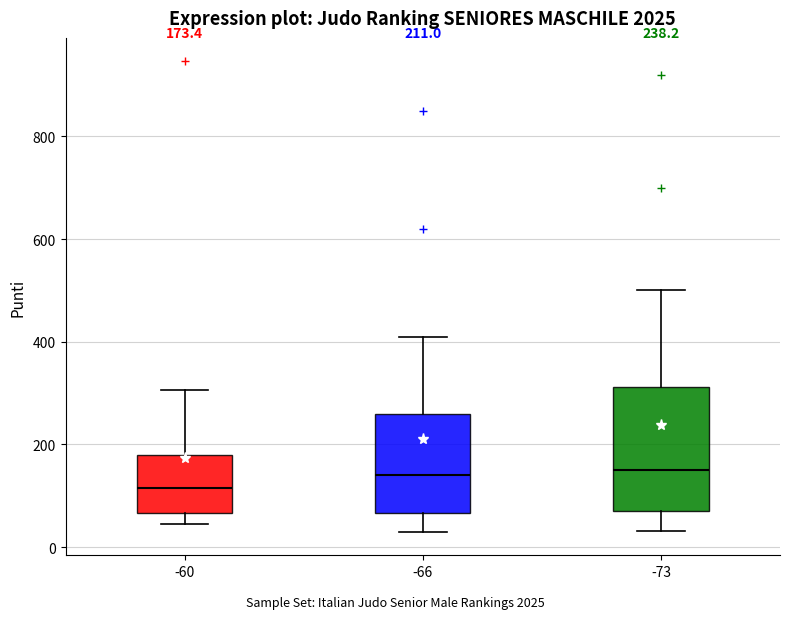

Which box is the tallest, from its lower edge to its upper edge?

-73